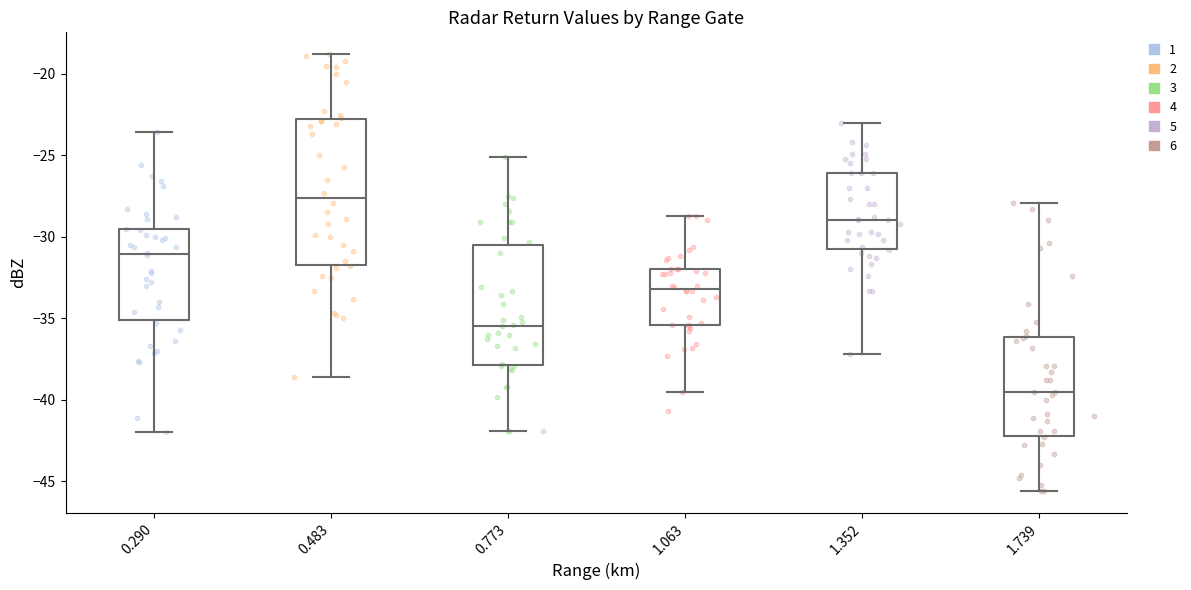

Where does the upper whisker of the box at x = 1.352 end on the y-axis? The values are not printed on the chart, so give them approximately, as read against the axis.

-23.0